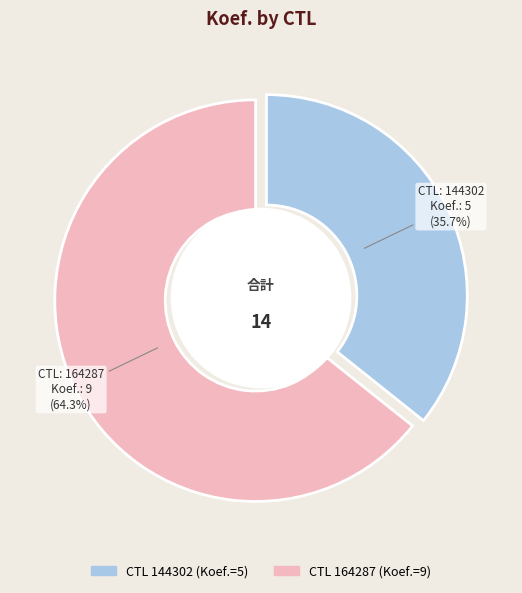

Which slice represents more than half of the pie?

164287